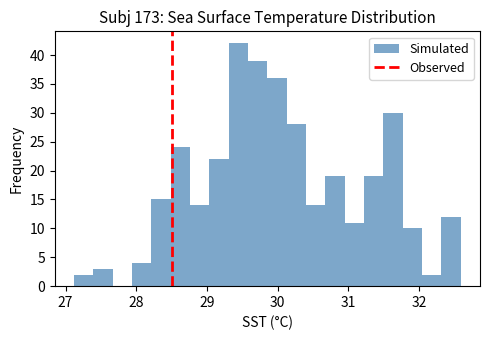

Around what value on the x-axis is the tallest bar? Give the approximate position of its centre, as read against the axis.

29.4